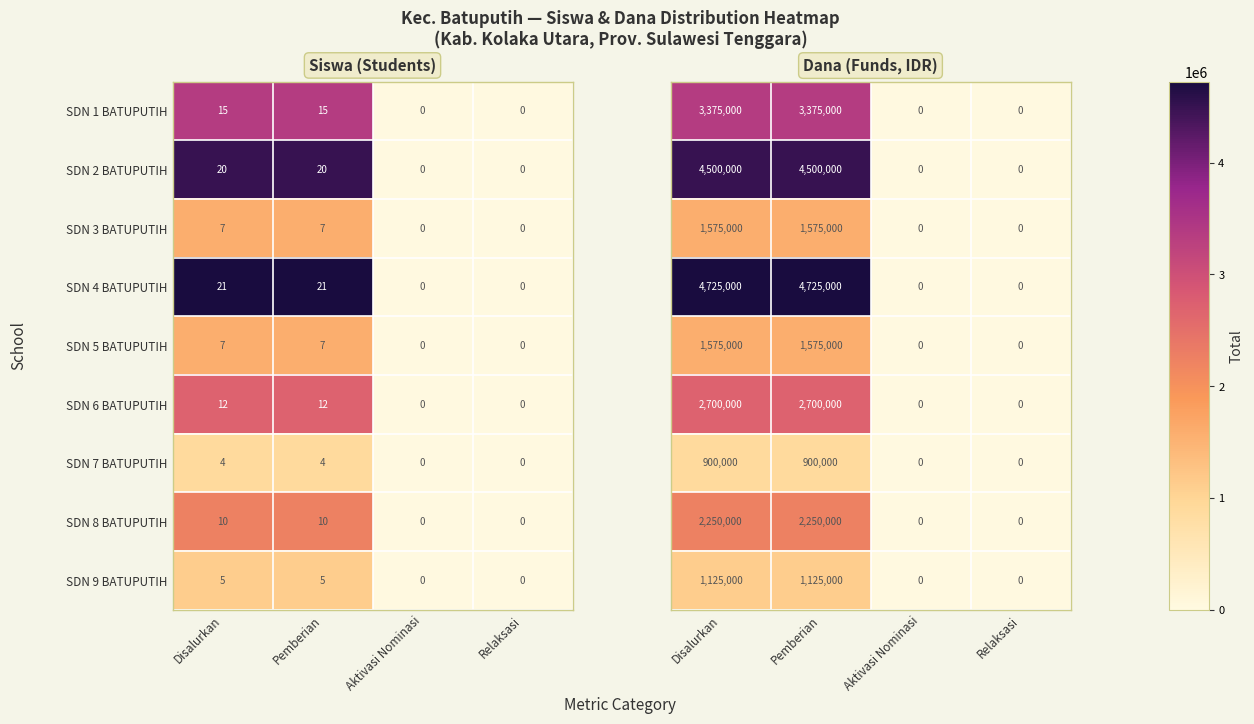

Count the SDN 1 BATUPUTIH values in the range 0 to 15.

4